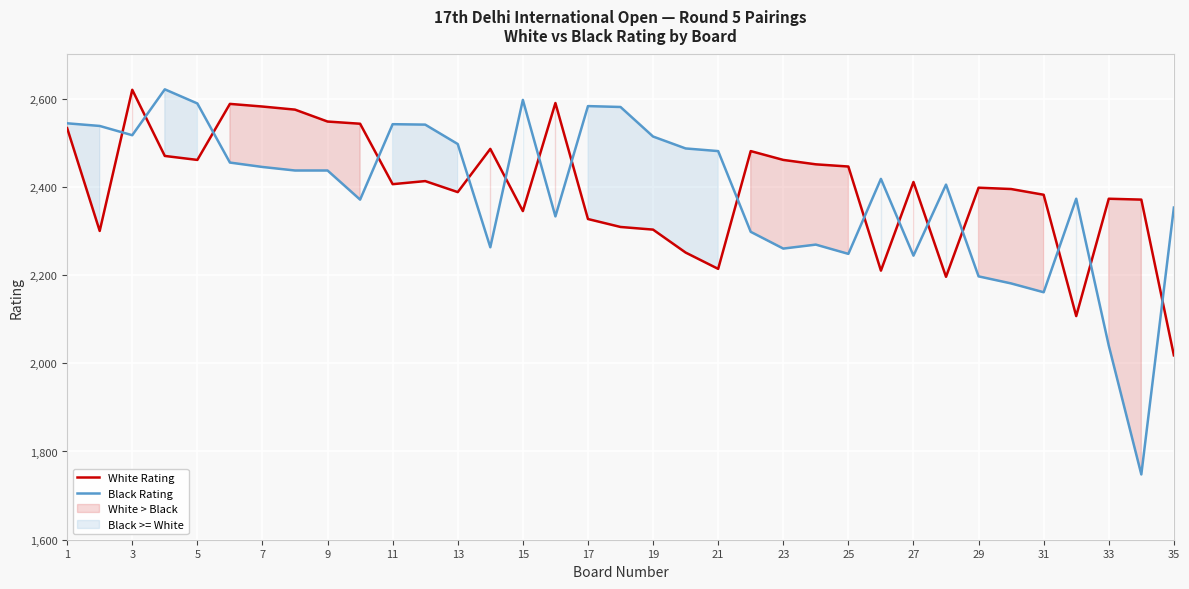

True or false: White Rating and Black Rating intersect in this chart.

True